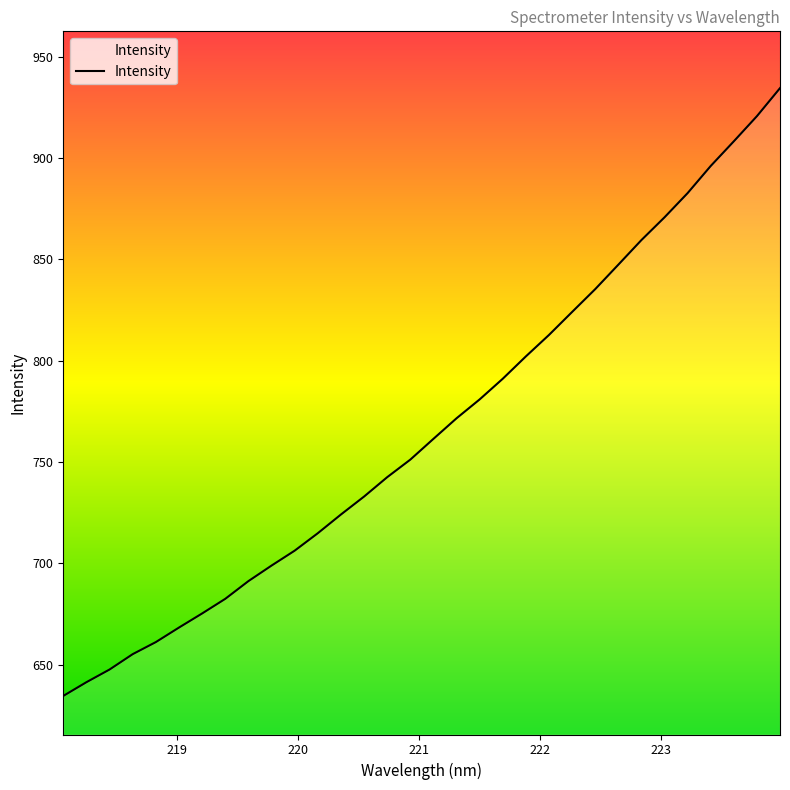

What is the smallest value displayed?

634.6